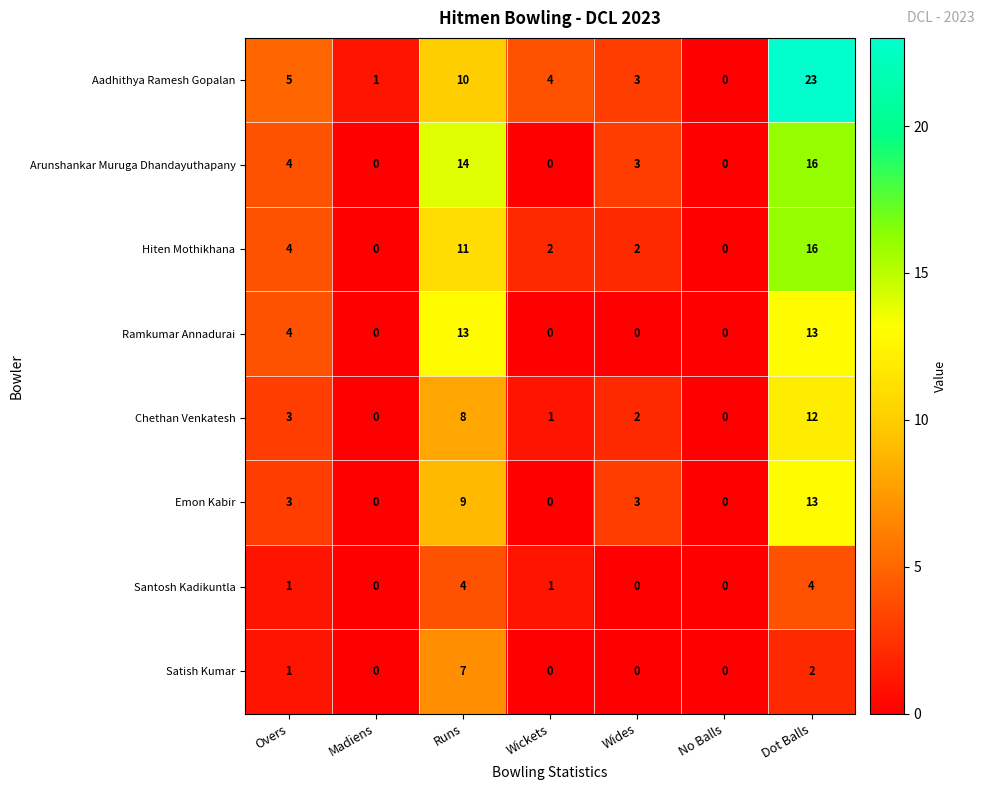

At which category does the chart reach its peak across all series?

Dot Balls